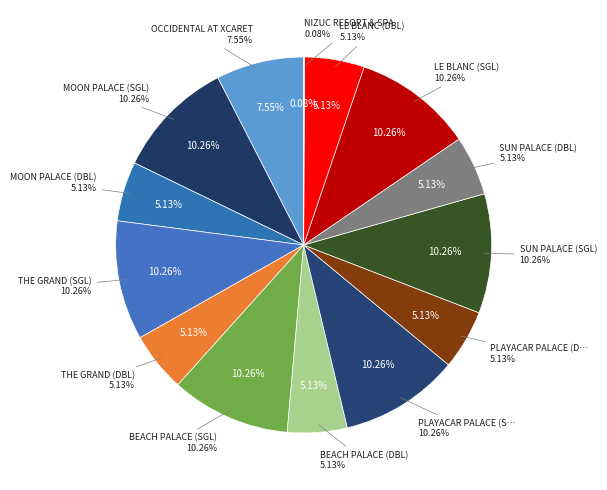

To the nearest percent, what is the average slice percentage?

7%